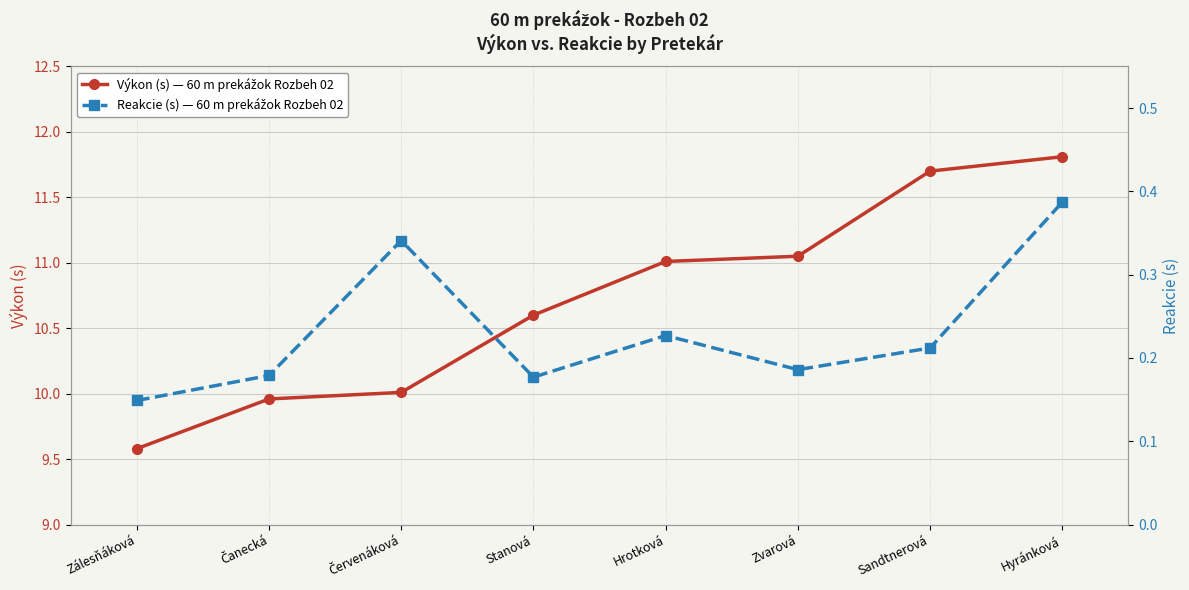

Which series has the largest range (max minus min)?

Výkon (s)